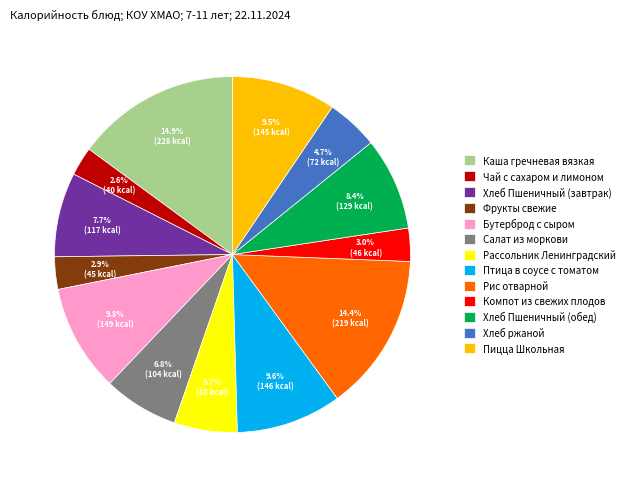

Which has a higher value, Хлеб Пшеничный (обед) or Чай с сахаром и лимоном?

Хлеб Пшеничный (обед)